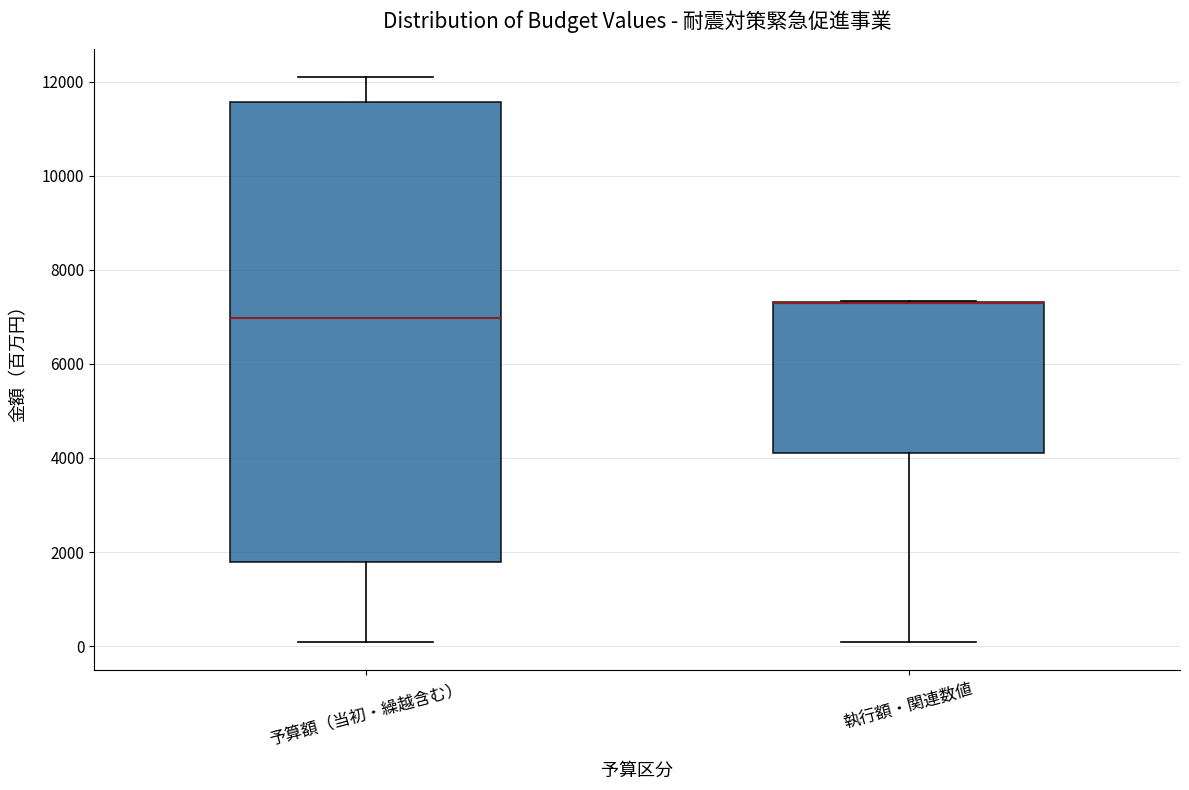

Reading left to right, transcribe this box plot: for each box, give where its median line is, the range the box spans, and where its two whiskers end, as read against the y-axis. The values are not printed on the chart, so give them approximately, as read against the axis.

予算額（当初・繰越含む）: median 7000, box 1800 to 11600, whiskers 200 to 12200
執行額・関連数値: median 7200 (drawn on the box's upper edge), box 4000 to 7400, whiskers 0 to 7400